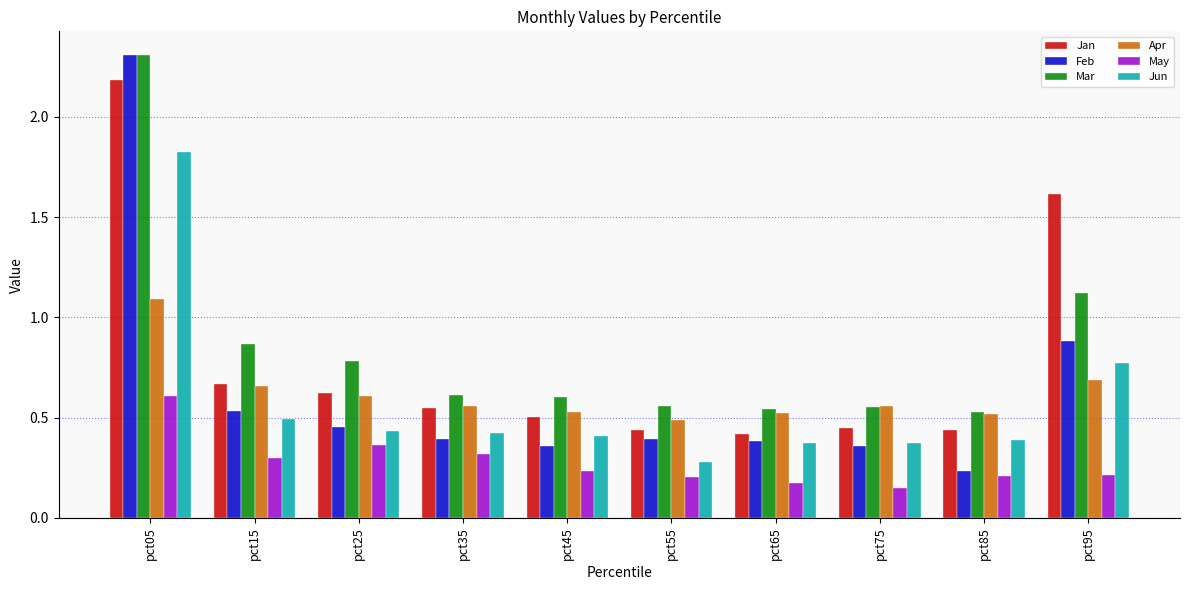

At which label does Feb reach its minimum?

pct85